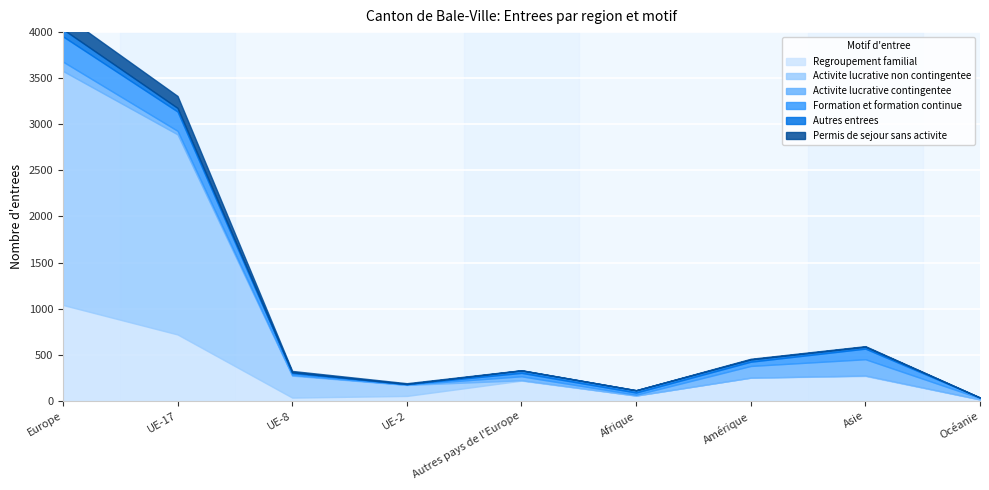

What is the difference between the maximum and second lowest values in the Regroupement familial series?

1005